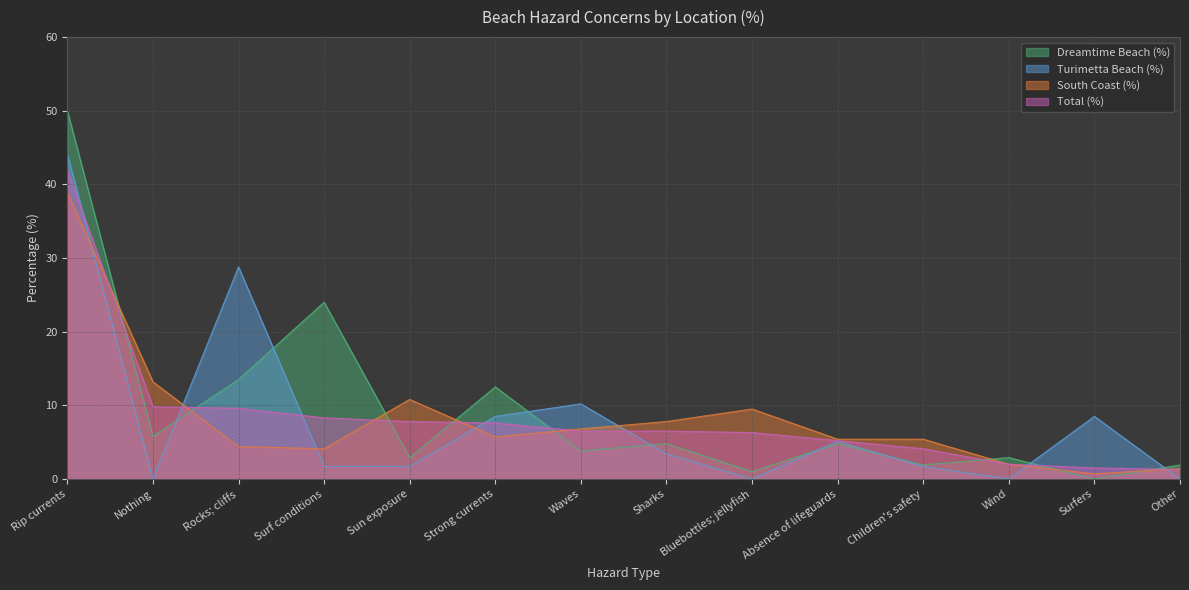

What is the difference between the maximum and minimum values in the Dreamtime Beach (%) series?

50.0